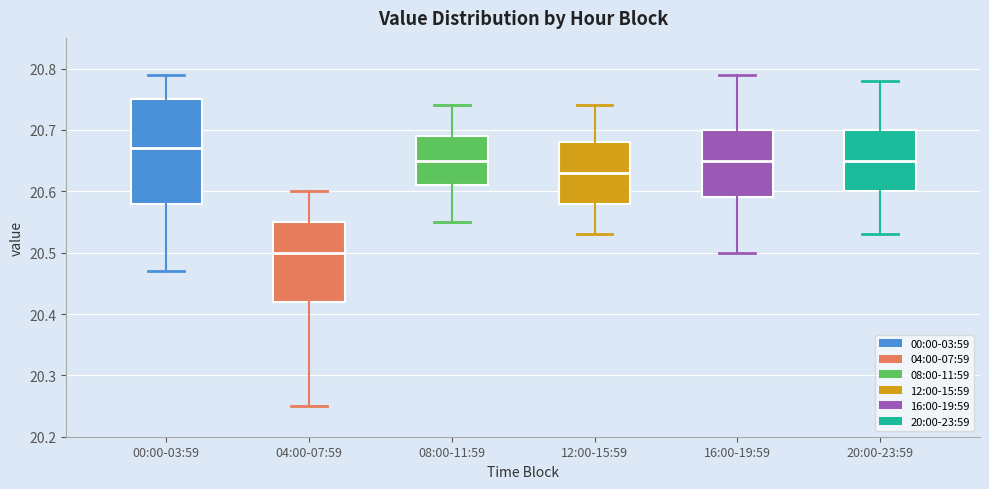

Which box is the tallest, from its lower edge to its upper edge?

00:00-03:59